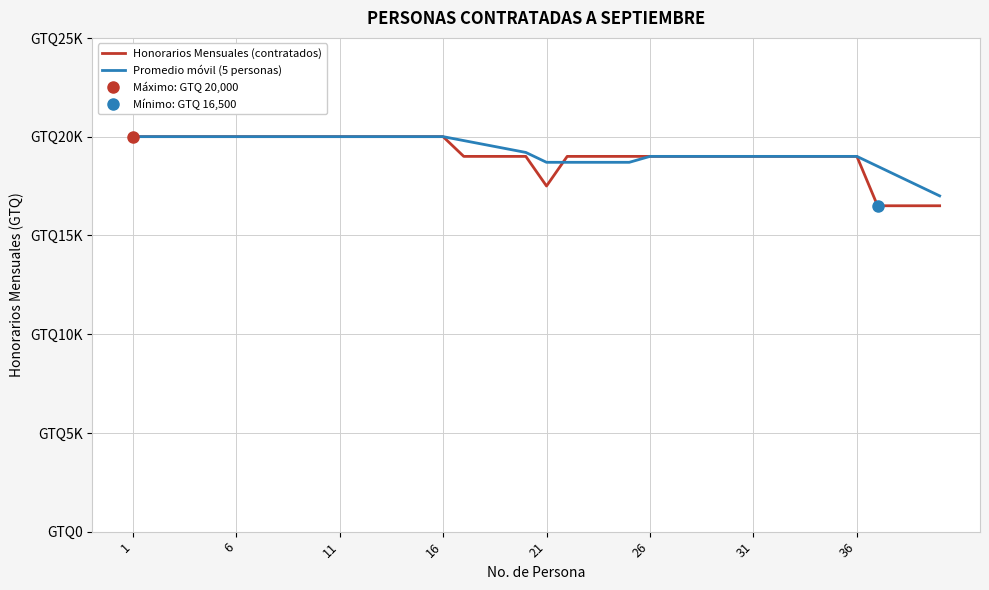

How many distinct data groups are displayed?

2